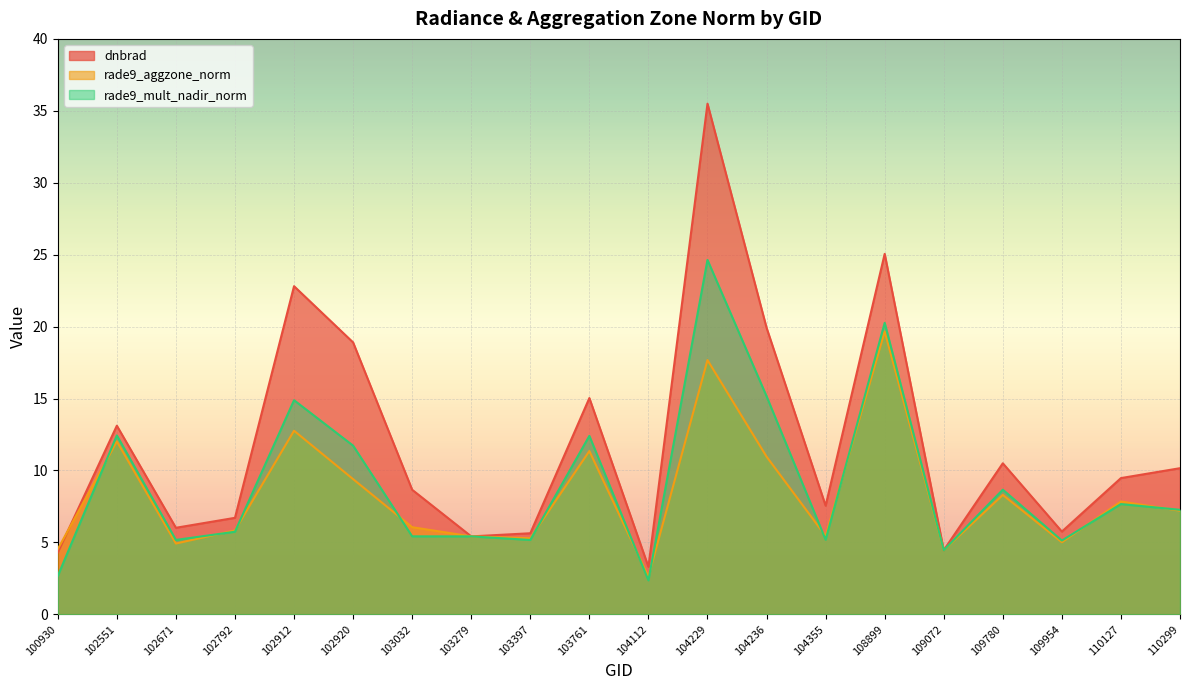

Reading right to left, transcribe all the data shown in this chart.

dnbrad: 110299=10.2	110127=9.5	109954=5.8	109780=10.5	109072=4.5	108899=25.1	104355=7.6	104236=19.9	104229=35.5	104112=3.3	103761=15.0	103397=5.6	103279=5.4	103032=8.7	102920=18.9	102912=22.8	102792=6.7	102671=6.0	102551=13.1	100930=4.3
rade9_aggzone_norm: 110299=7.2	110127=7.8	109954=5.0	109780=8.3	109072=4.5	108899=19.7	104355=5.4	104236=11.0	104229=17.7	104112=2.6	103761=11.3	103397=5.3	103279=5.4	103032=6.1	102920=9.4	102912=12.8	102792=5.8	102671=4.9	102551=12.0	100930=4.5
rade9_mult_nadir_norm: 110299=7.3	110127=7.7	109954=5.1	109780=8.7	109072=4.5	108899=20.3	104355=5.2	104236=15.2	104229=24.6	104112=2.4	103761=12.4	103397=5.2	103279=5.4	103032=5.4	102920=11.7	102912=14.9	102792=5.7	102671=5.2	102551=12.4	100930=2.7